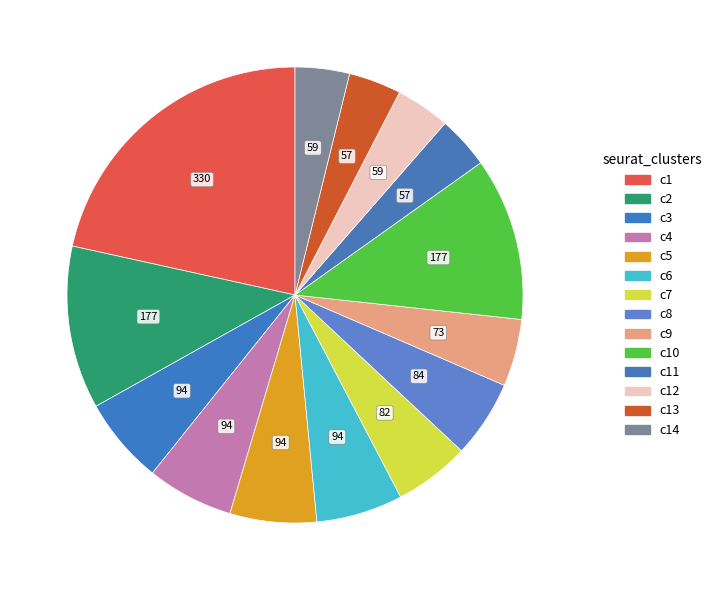

To the nearest percent, what is the average slice percentage?

7%